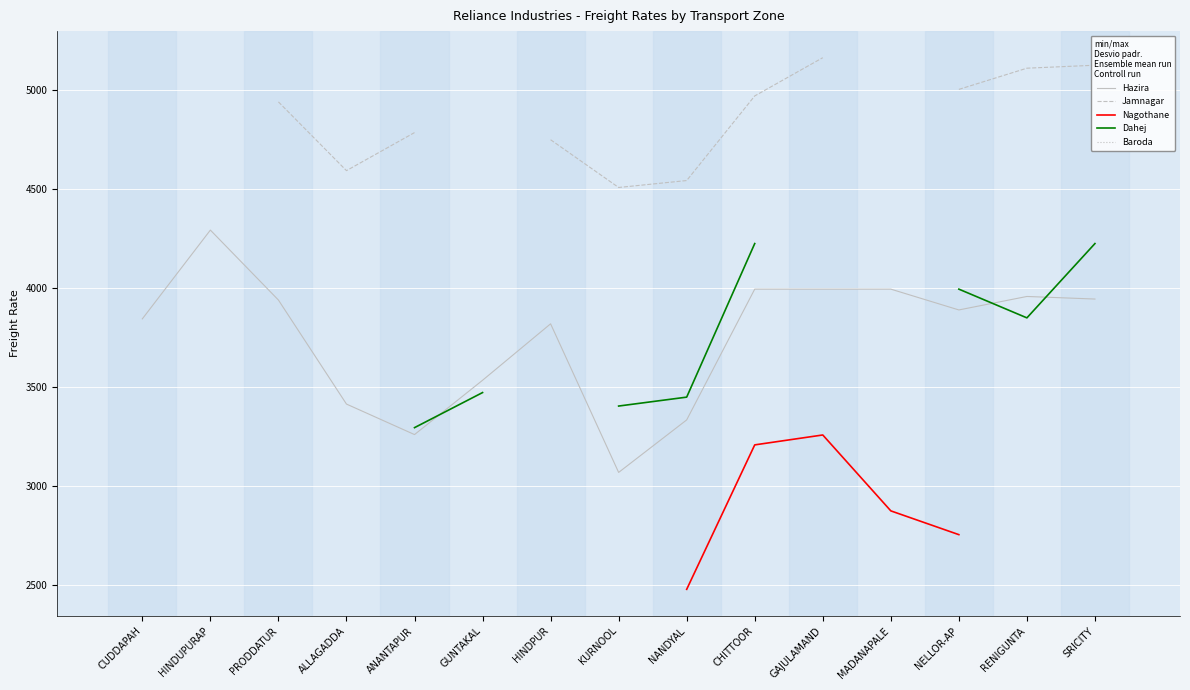

At which category is the sum across all series the highest?

SRICITY